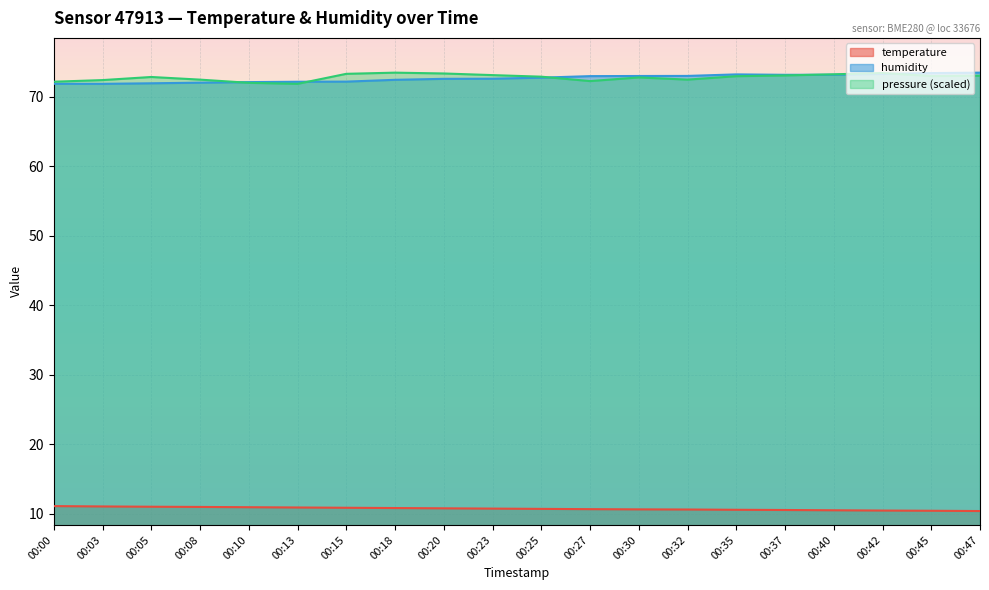

Is it true that temperature equals 10.6 at 00:32?

True